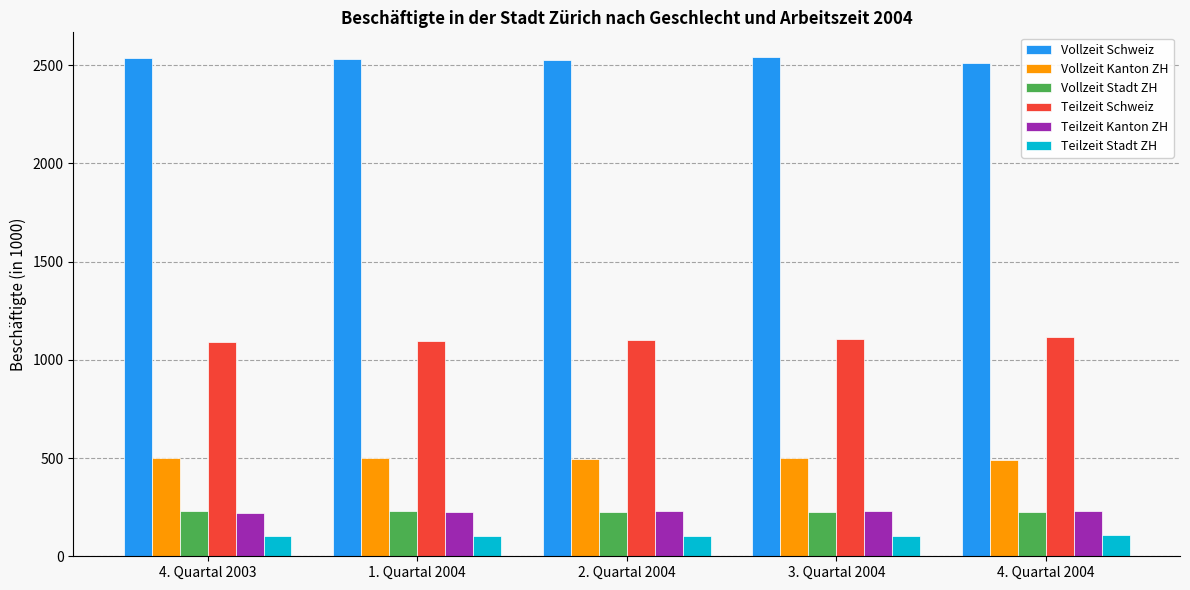

What is the total value across all series at 4. Quartal 2003?

4682.0